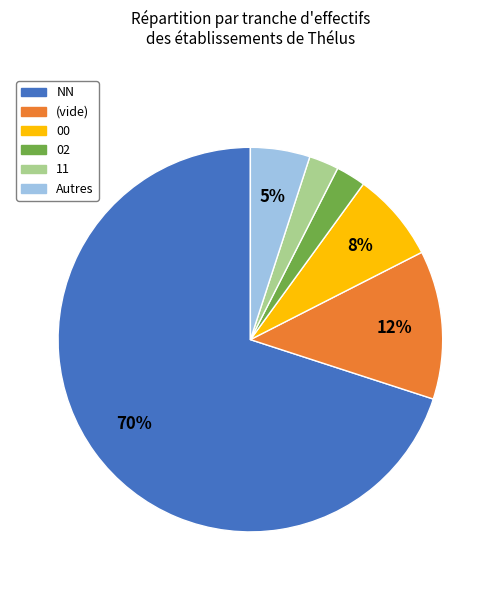

To the nearest percent, what percentage of the pie is (vide)?

13%